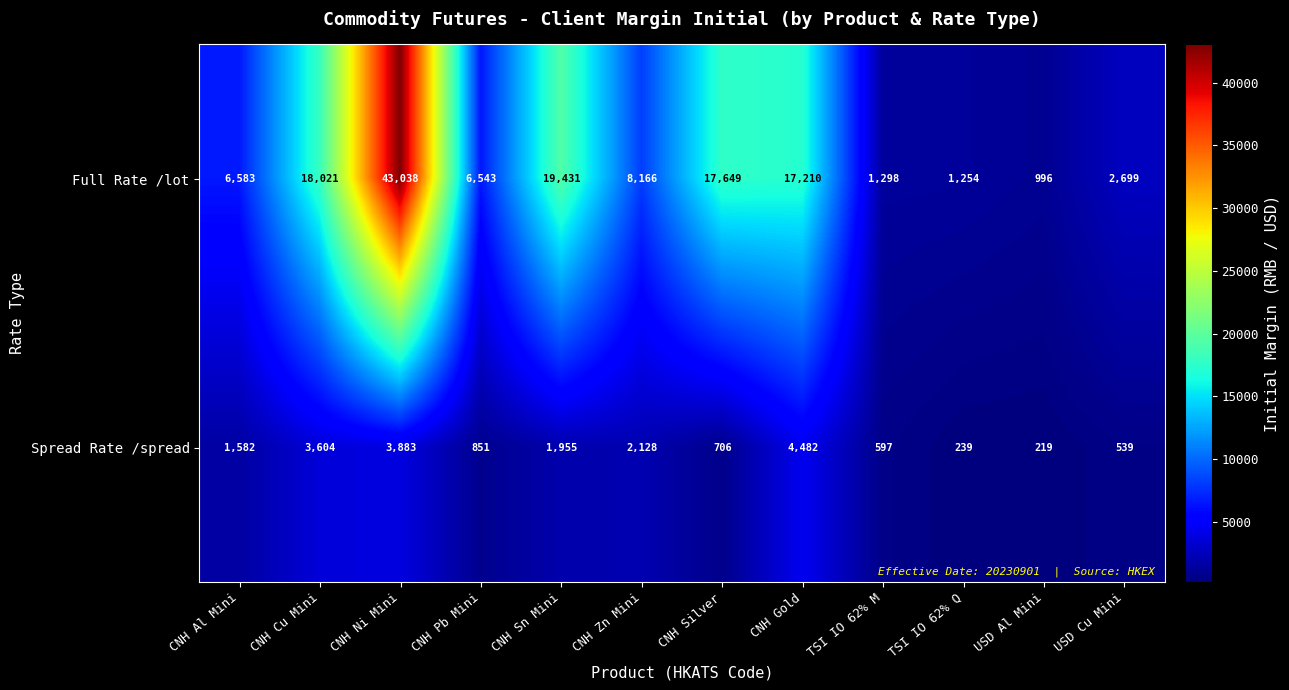

List the series in order of their peak value, lowest first.

Spread Rate /spread, Full Rate /lot